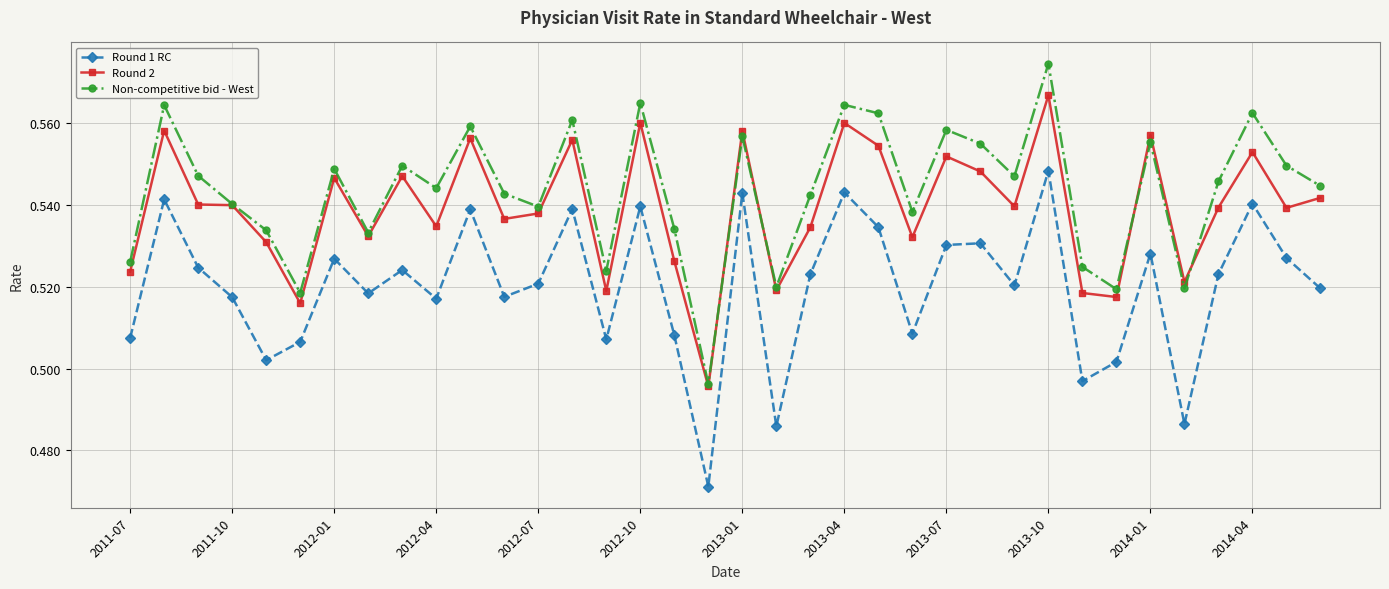

Count the number of categories in the chart.

36